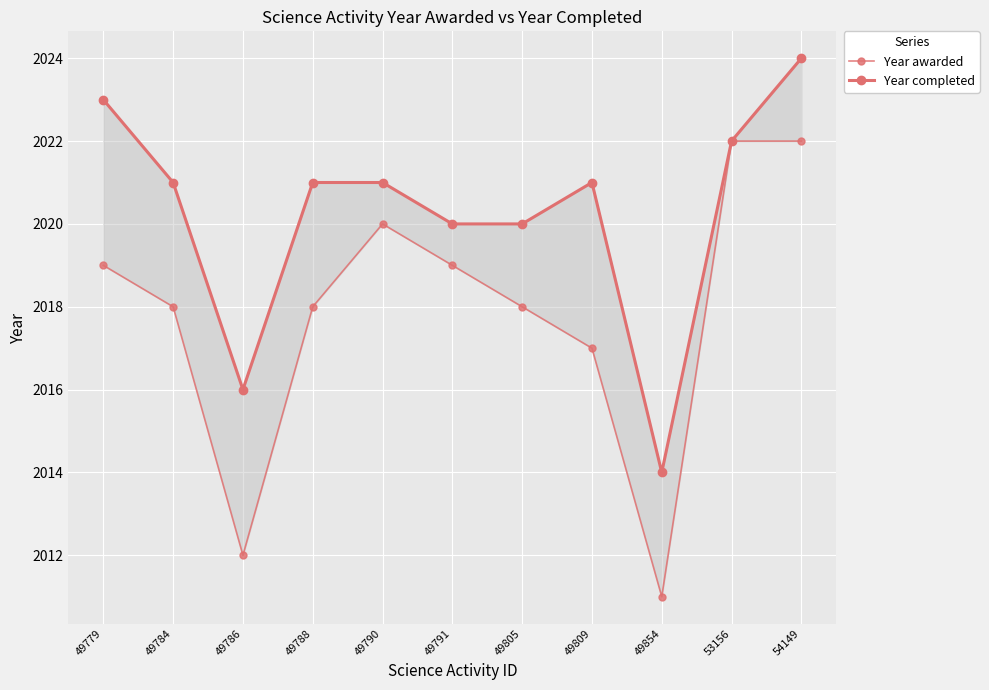

True or false: Year completed and Year awarded cross at least once.

False